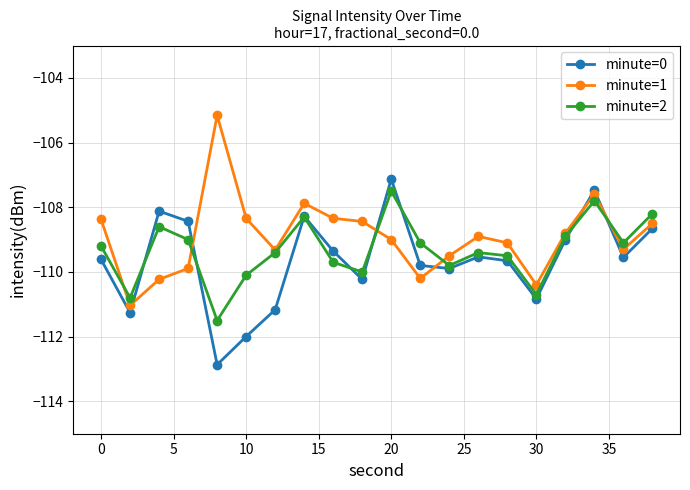

What is the value of the minute=1 point at the 9th from the left?

-108.3